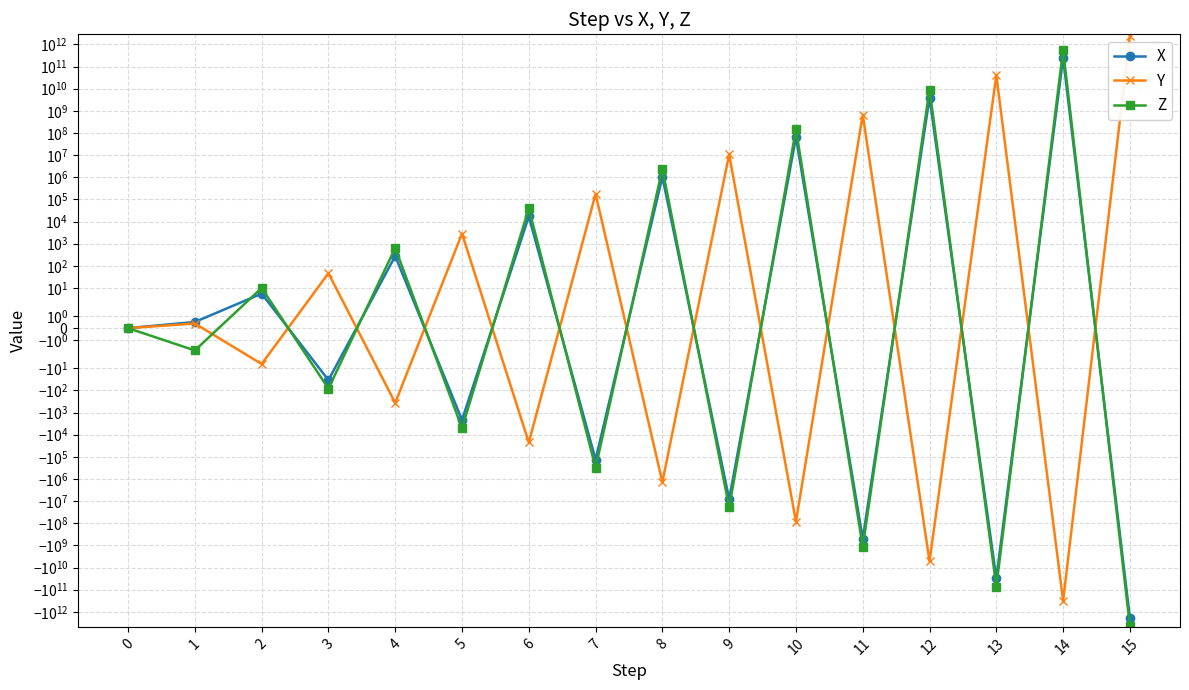

Where do X and Z first cross each other?

1 and 2